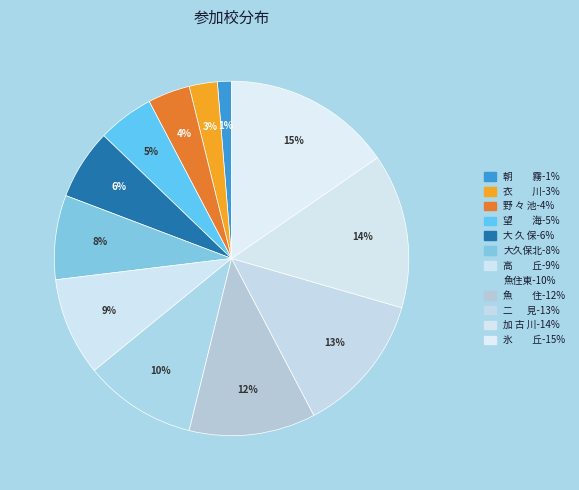

Is there any slice that represents more than half of the pie?

No